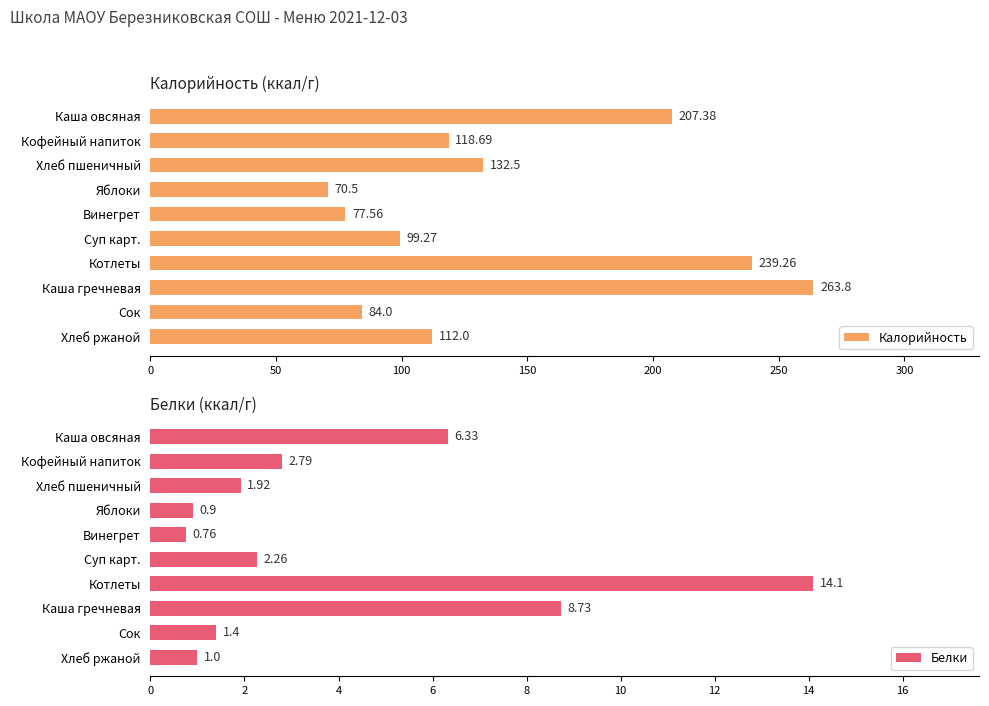

Which category has the lowest value in the Калорийность series?

Яблоки